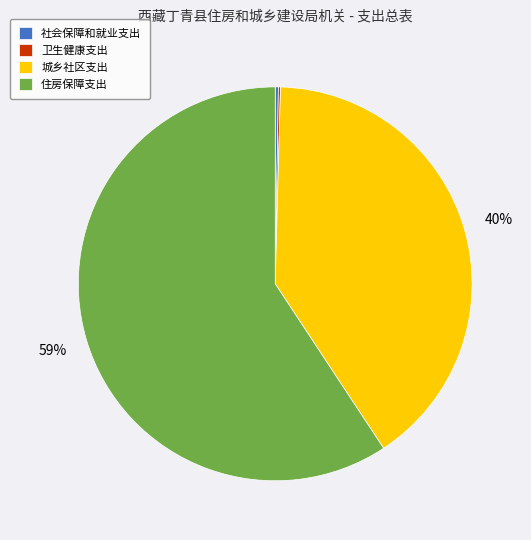

True or false: 住房保障支出 accounts for 59% of the total.

True